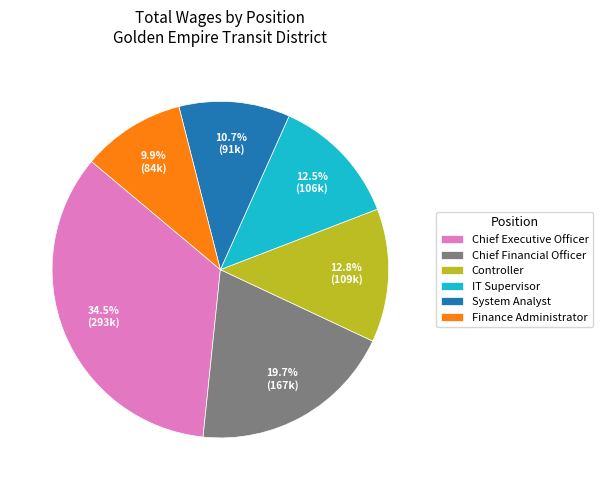

Approximately how many times larger is the value at Chief Financial Officer compared to Finance Administrator?

2.0